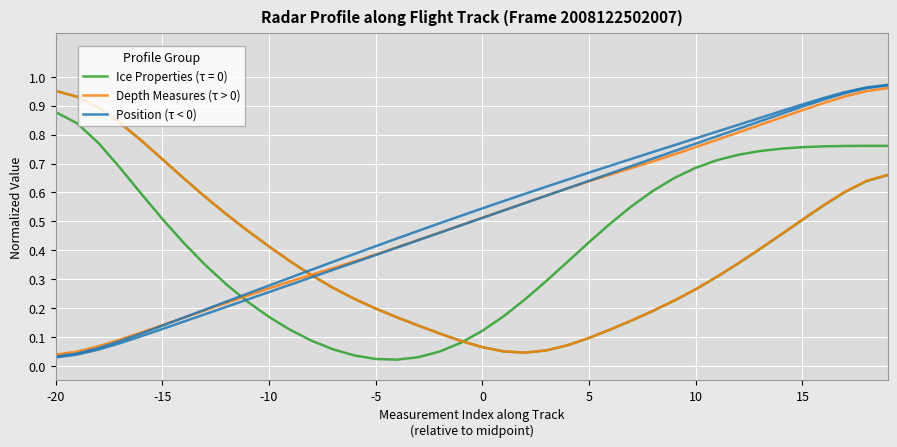

How many intersections are there between Position (τ < 0) and Depth Measures (τ > 0)?

1